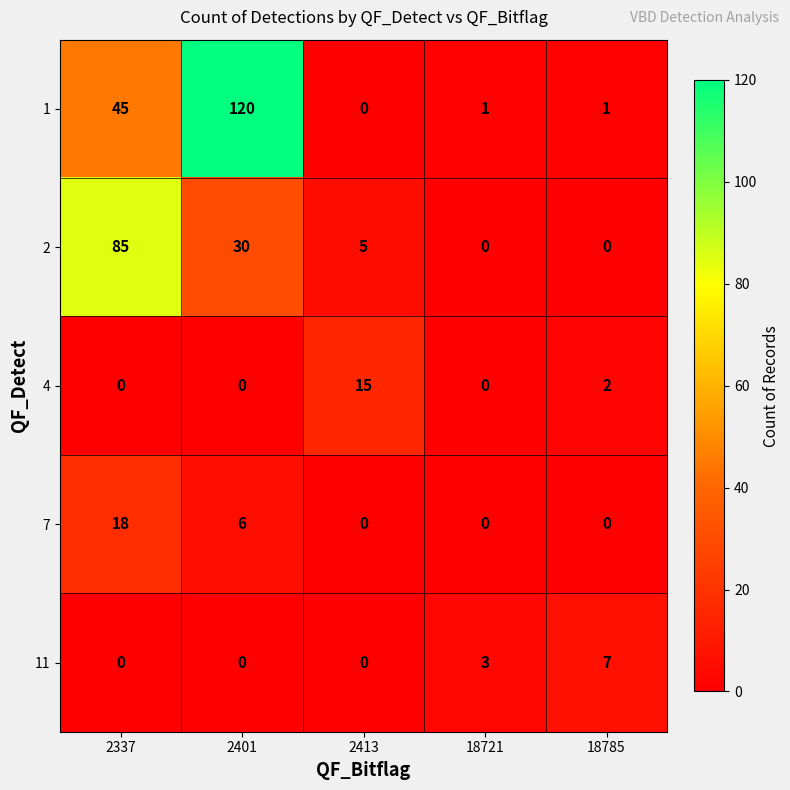

What is the spread (max minus min) of values at 2337?

85